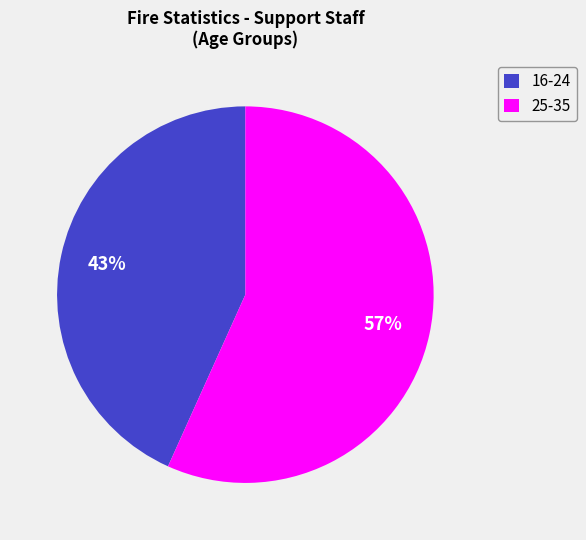

To the nearest percent, what is the average slice percentage?

50%